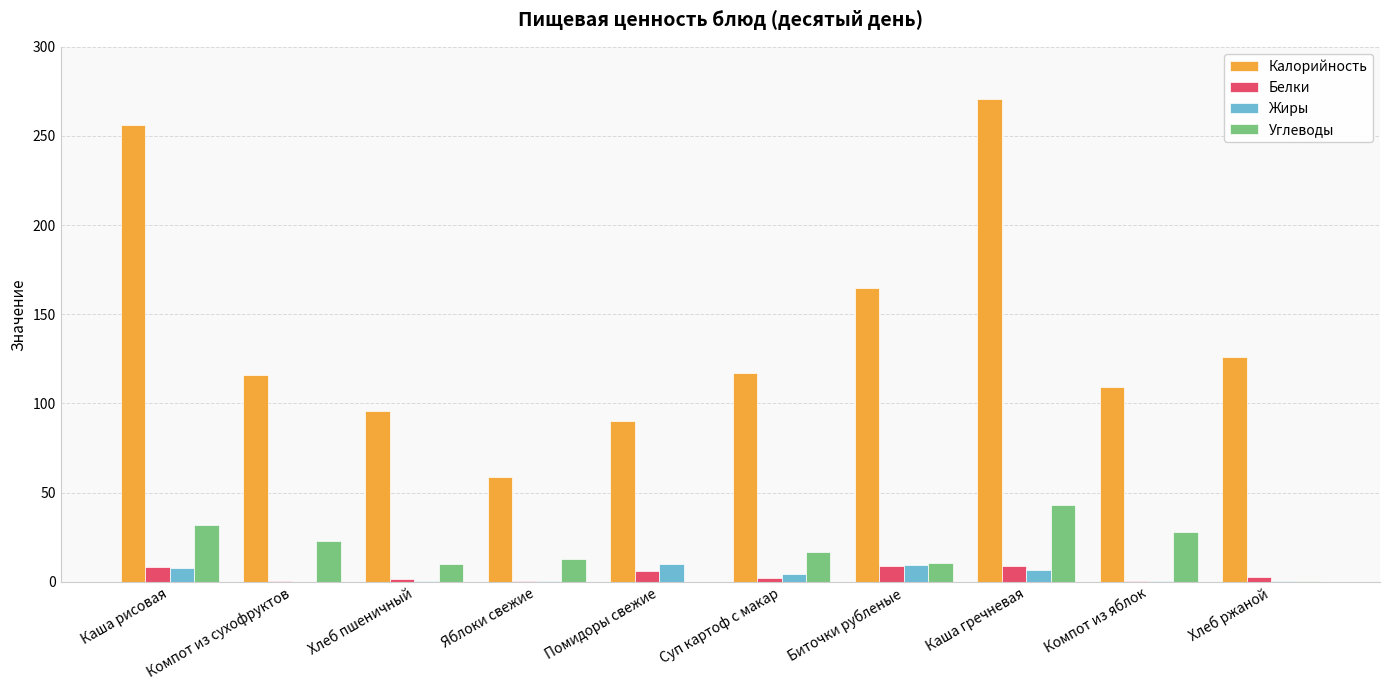

How many values in the Углеводы series exceed 16?

5